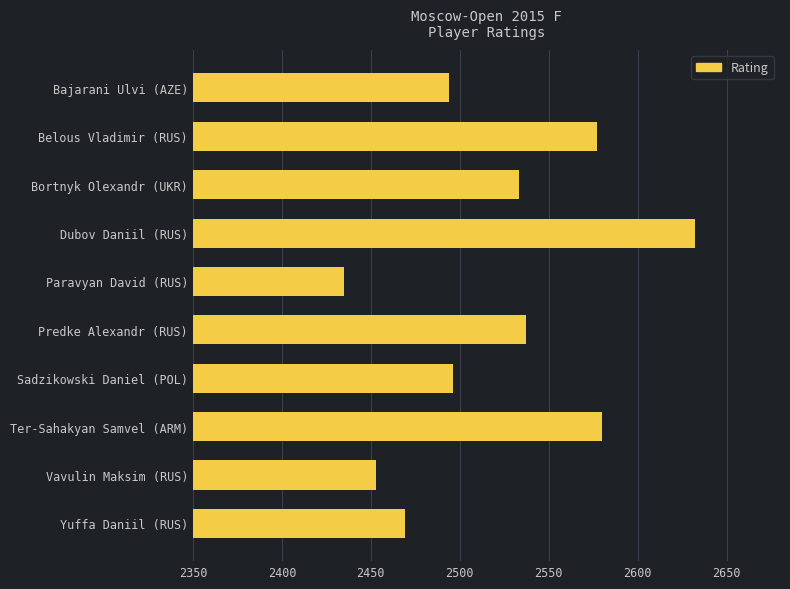

Which label corresponds to the largest value in the chart?

Dubov Daniil (RUS)